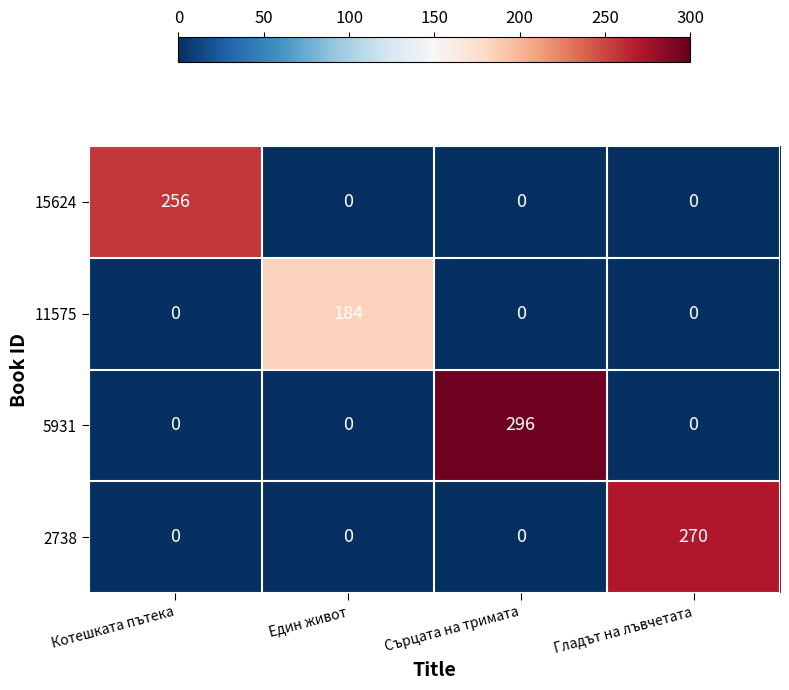

What is the difference between the maximum and second lowest values in the 2738 series?

270